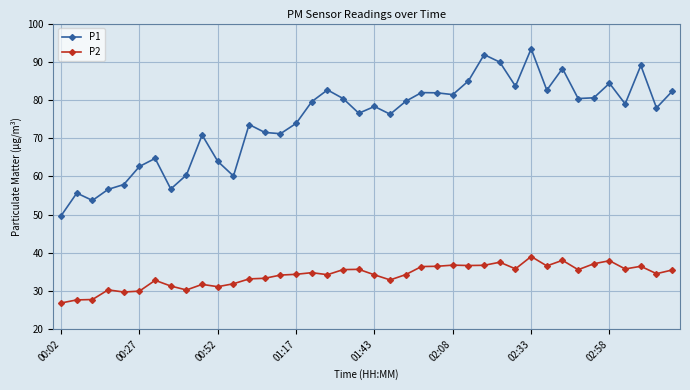

At how many categories does at least one series exceed 38?

40